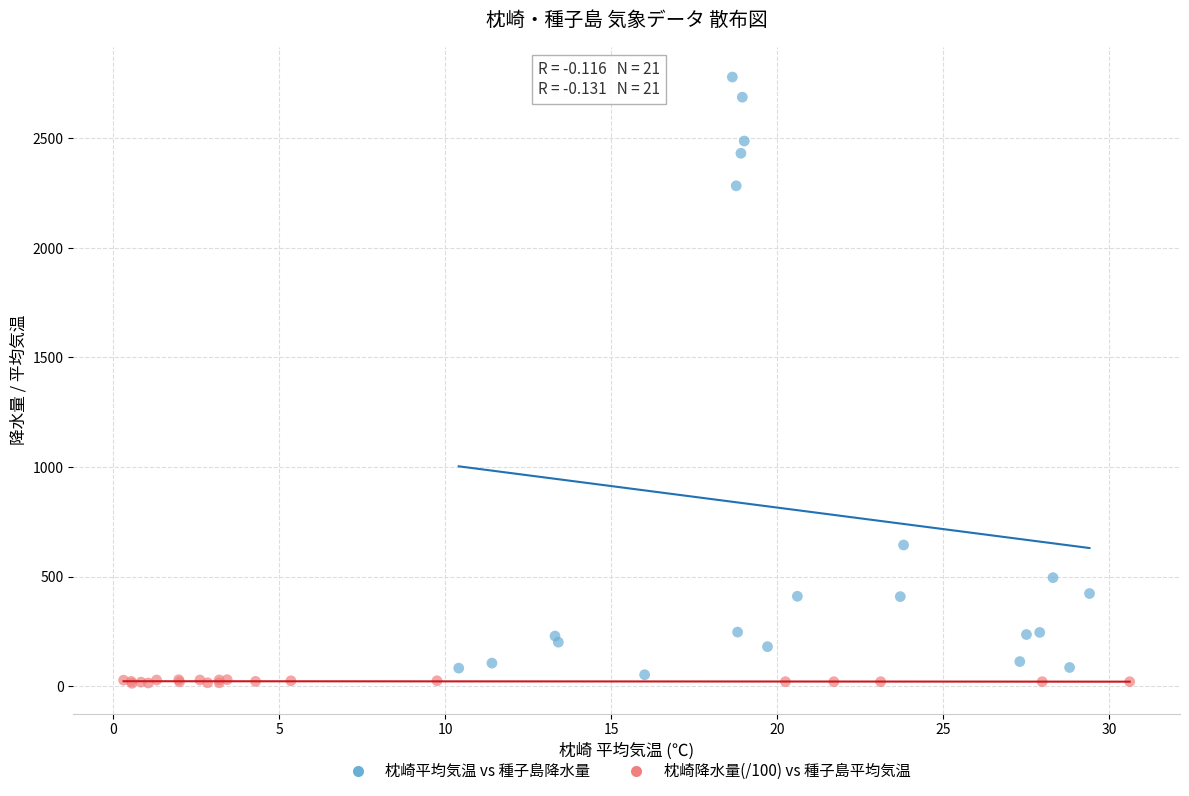

What are all the series names shown in the legend?

枕崎平均気温 vs 種子島降水量, 枕崎降水量(/100) vs 種子島平均気温